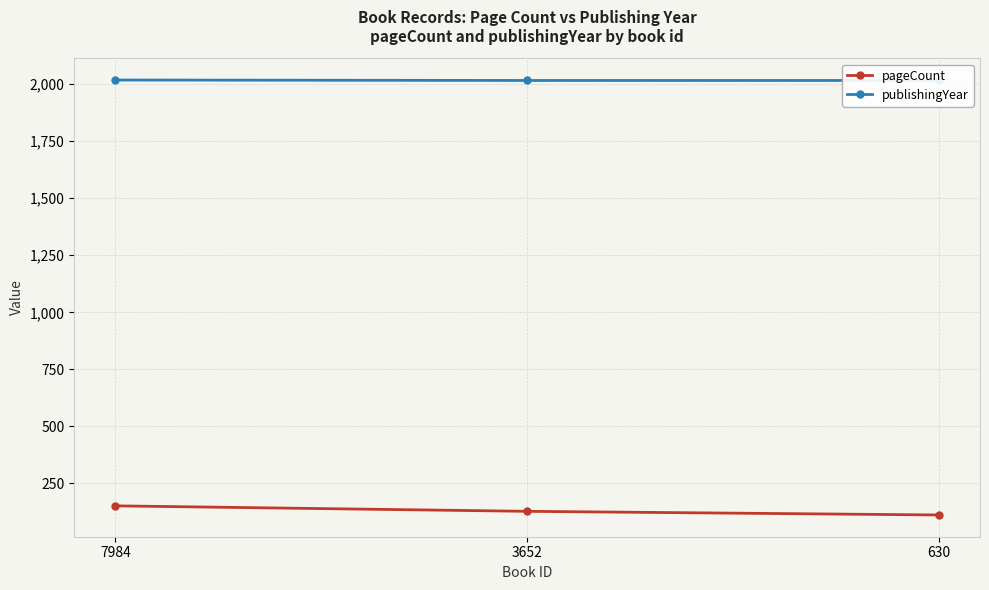

Which series changed the most between 3652 and 630?

pageCount